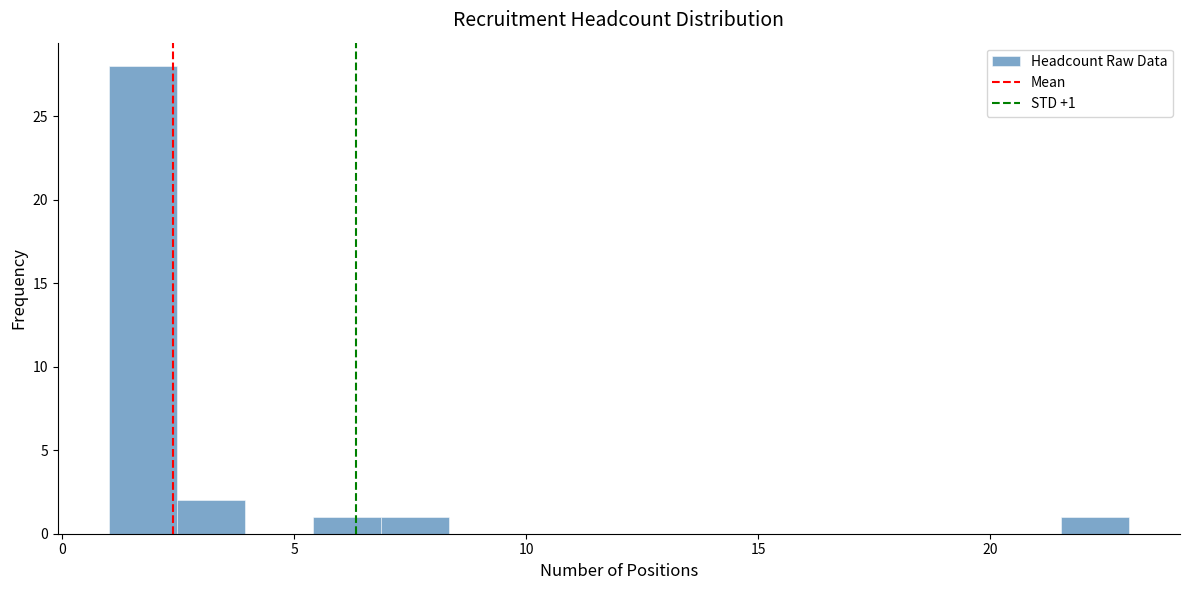

Read against the x-axis, roughly where is the centre of the tallest bar?

1.5